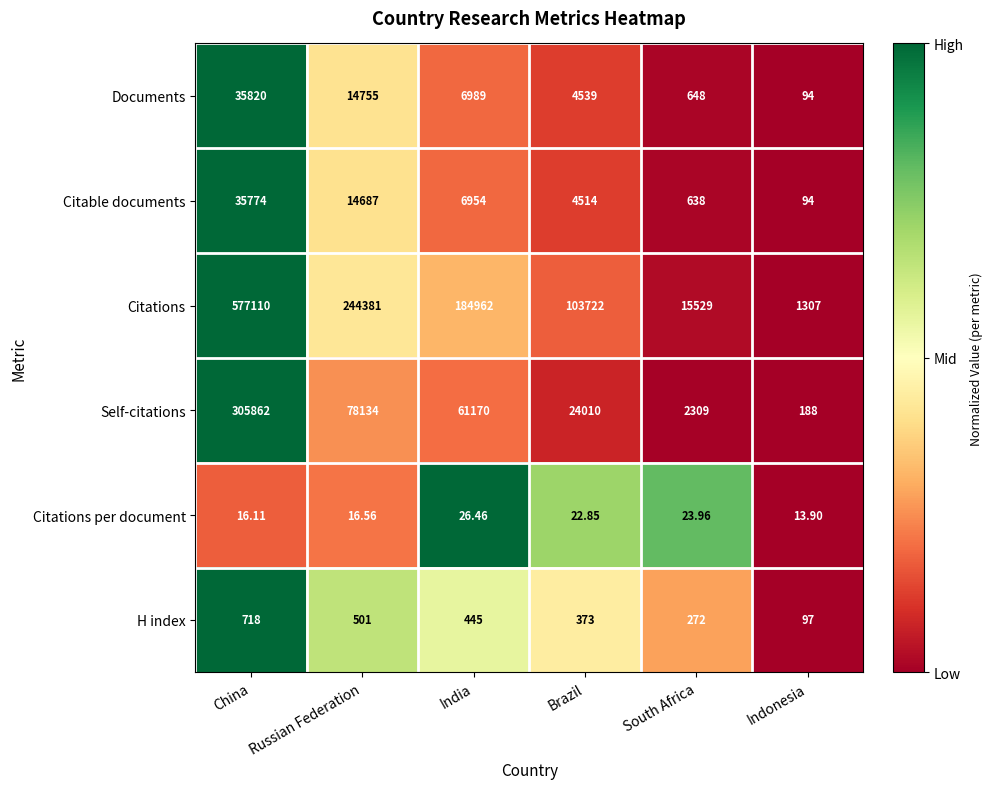

At which label is Citations per document closest to 20?

Brazil